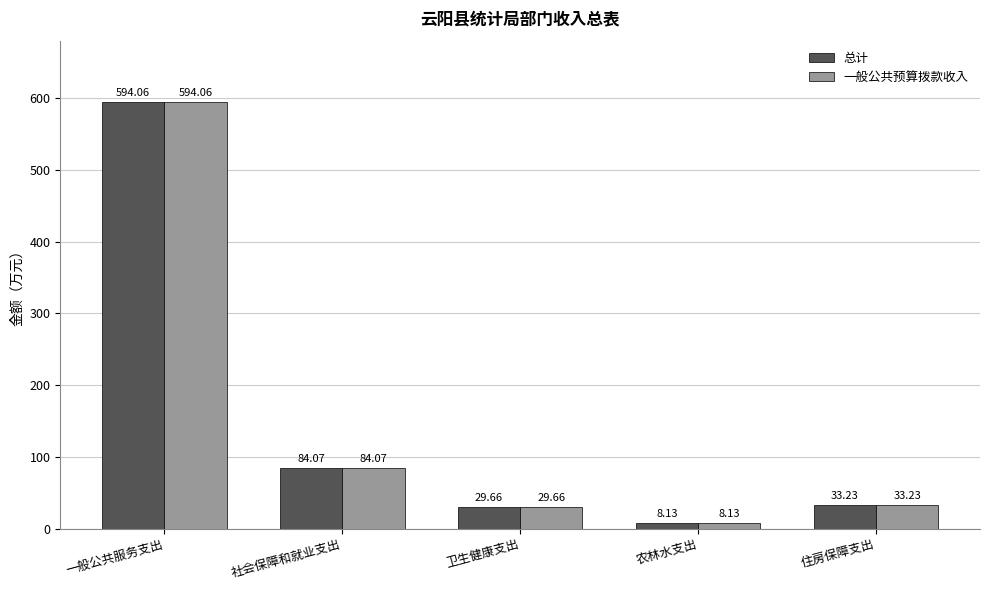

Count the number of data series in this chart.

2